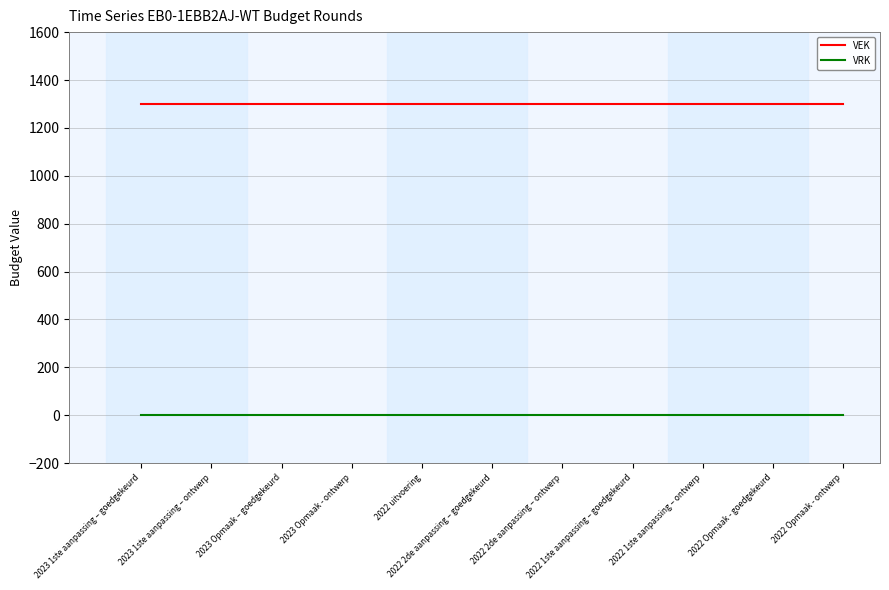

At how many categories does at least one series exceed 794?

11